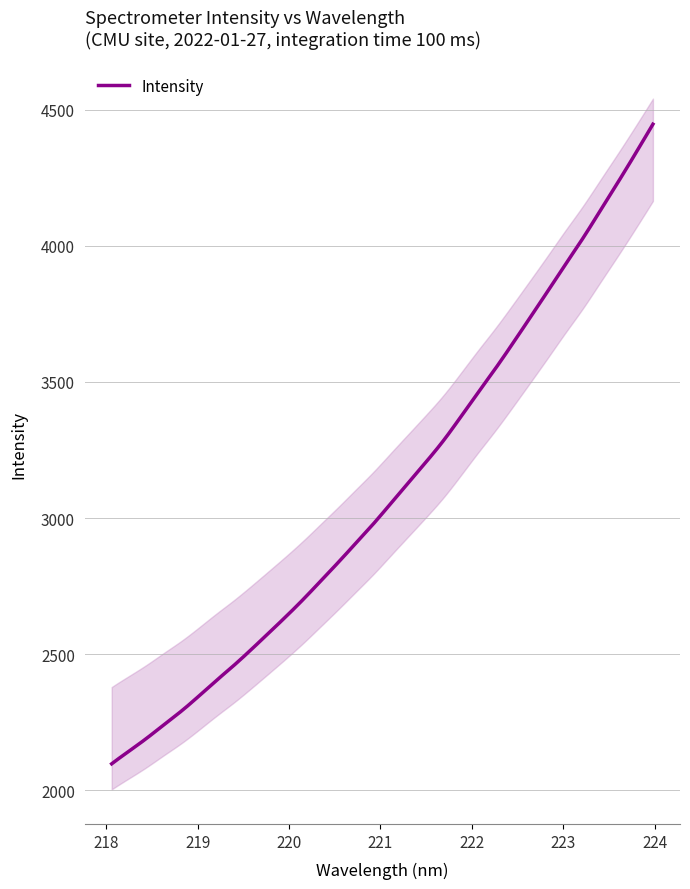

Reading left to right, transcribe all the data shown in this chart.

2097.4	2144.4	2191.2	2241.6	2291.8	2347.0	2404.1	2459.4	2518.0	2578.6	2640.0	2703.9	2771.4	2839.6	2909.6	2980.3	3055.7	3131.0	3206.5	3285.2	3373.4	3463.8	3552.0	3645.1	3740.3	3836.6	3934.0	4029.4	4131.5	4234.0	4339.1	4446.8